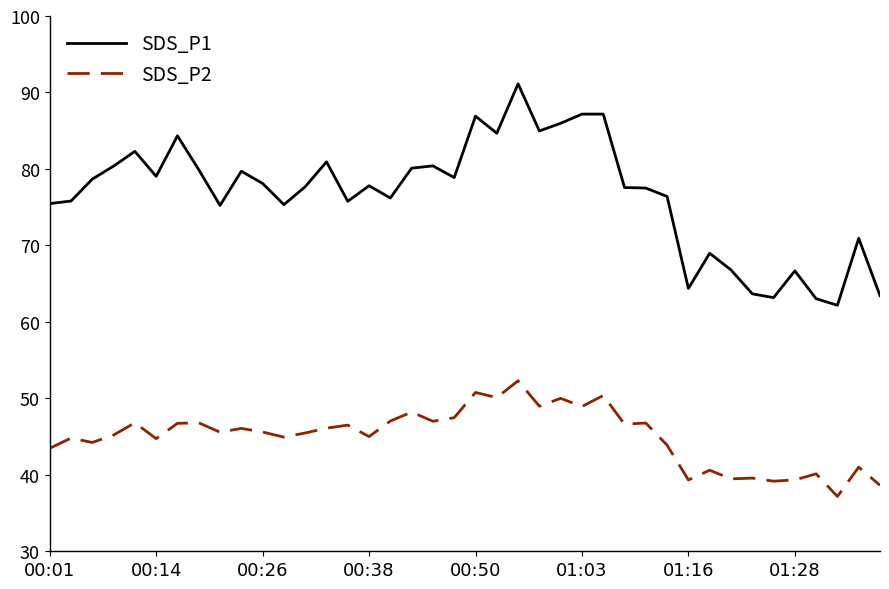

How many values in the SDS_P1 series exceed 77?

23